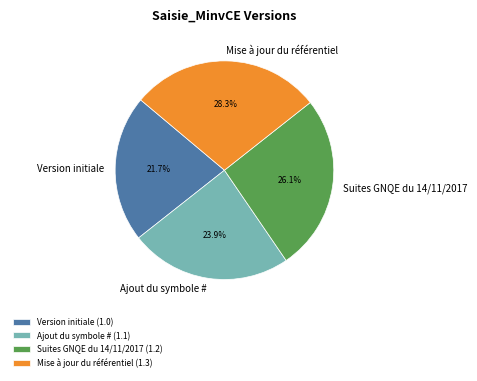

What is the smallest slice in the pie chart?

Version initiale